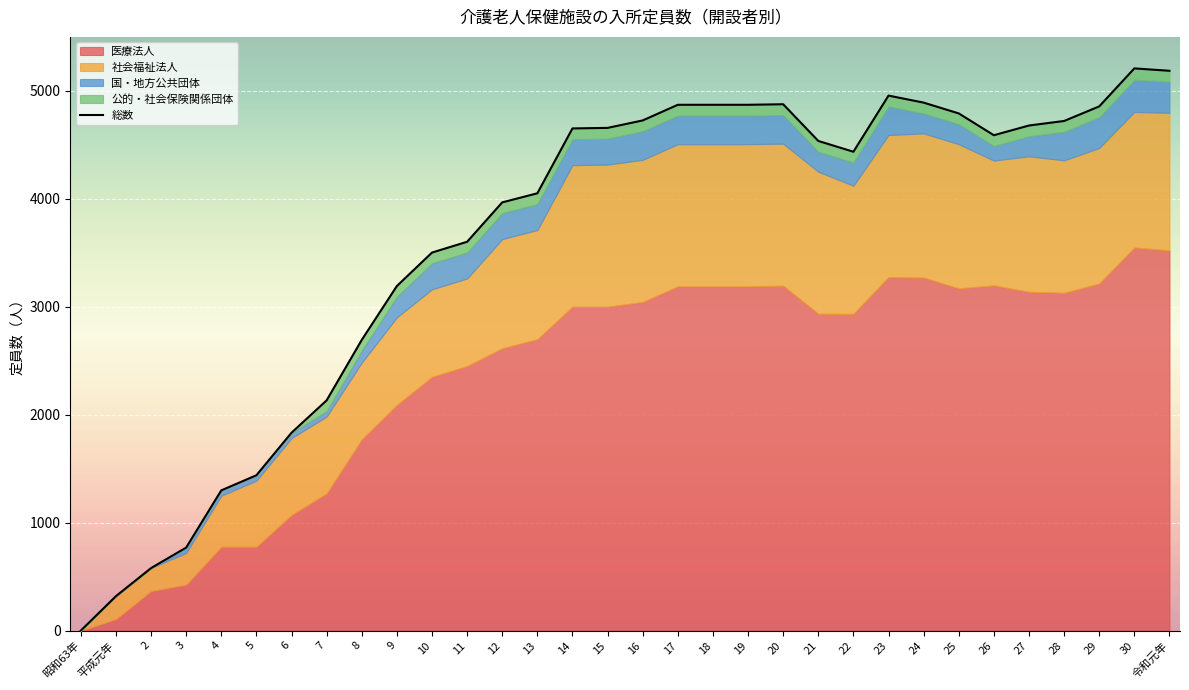

How many interior local valleys (lower than both neighbors) does the data have?

2